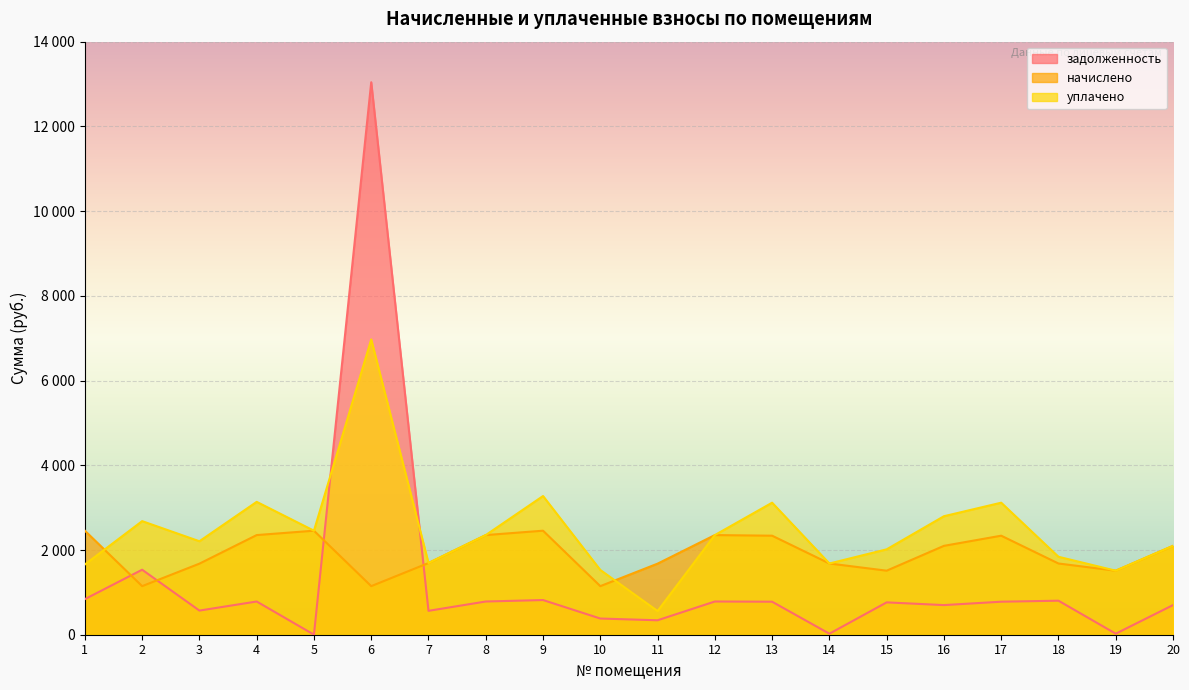

What are all the series names shown in the legend?

задолженность, начислено, уплачено